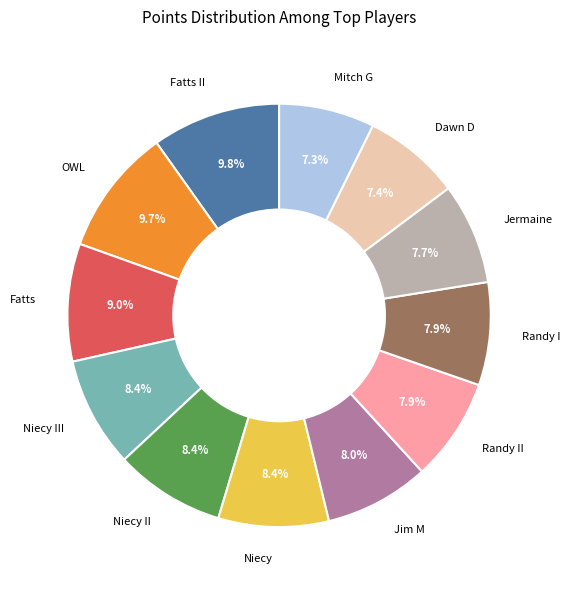

Is there a majority slice in this chart?

No